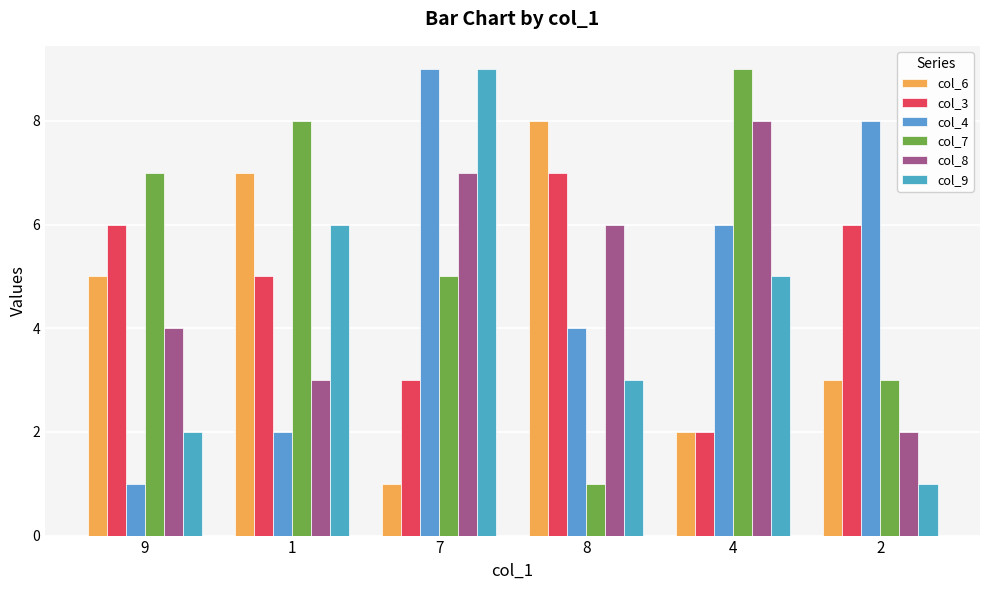

How many groups of bars are there?

6